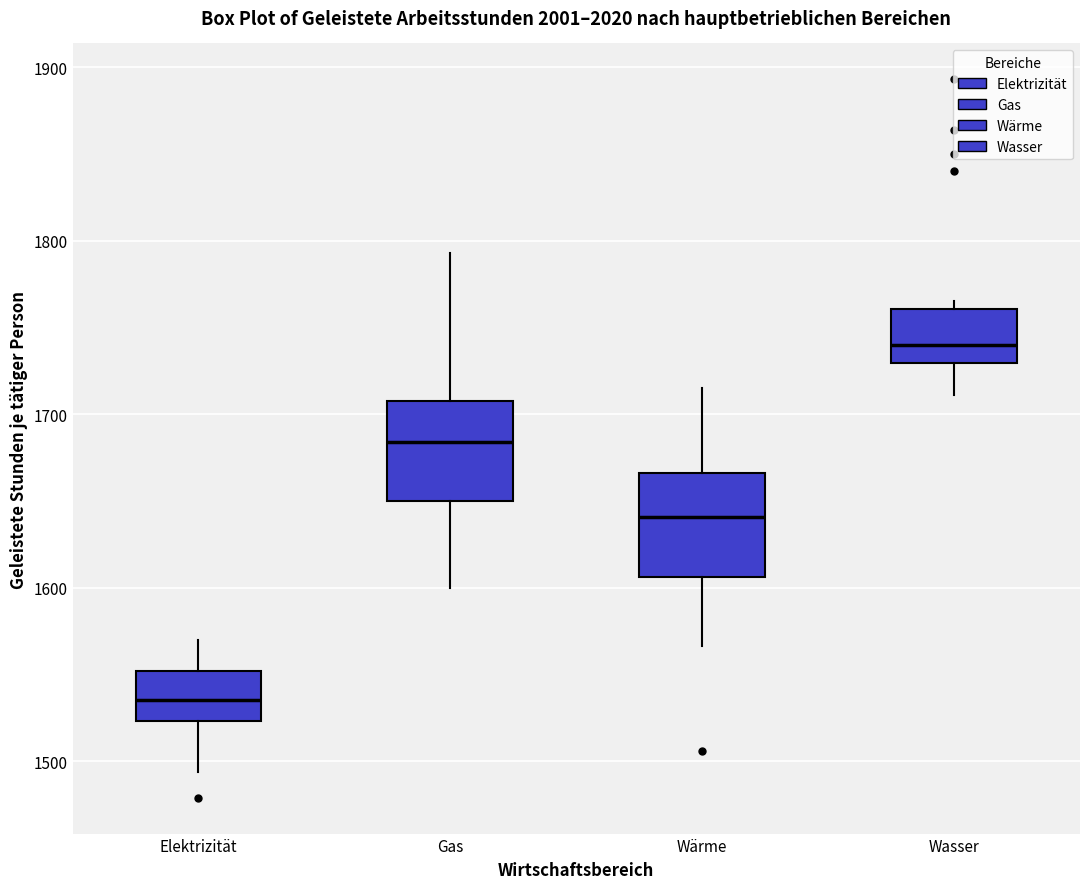

Reading left to right, read every box against the y-axis: the position of its median line, the range the box covers, and the ends of its whiskers. The values are not printed on the chart, so give them approximately, as read against the axis.

Elektrizität: median 1540, box 1520 to 1550, whiskers 1490 to 1570
Gas: median 1680, box 1650 to 1710, whiskers 1600 to 1790
Wärme: median 1640, box 1610 to 1670, whiskers 1570 to 1720
Wasser: median 1740, box 1730 to 1760, whiskers 1710 to 1770